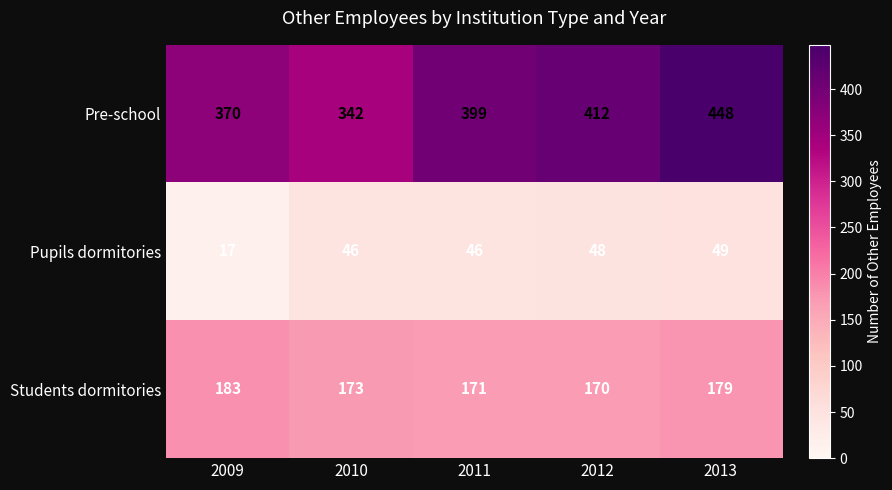

Reading left to right, transcribe all the data shown in this chart.

Pre-school: 2009=370	2010=342	2011=399	2012=412	2013=448
Pupils dormitories: 2009=17	2010=46	2011=46	2012=48	2013=49
Students dormitories: 2009=183	2010=173	2011=171	2012=170	2013=179